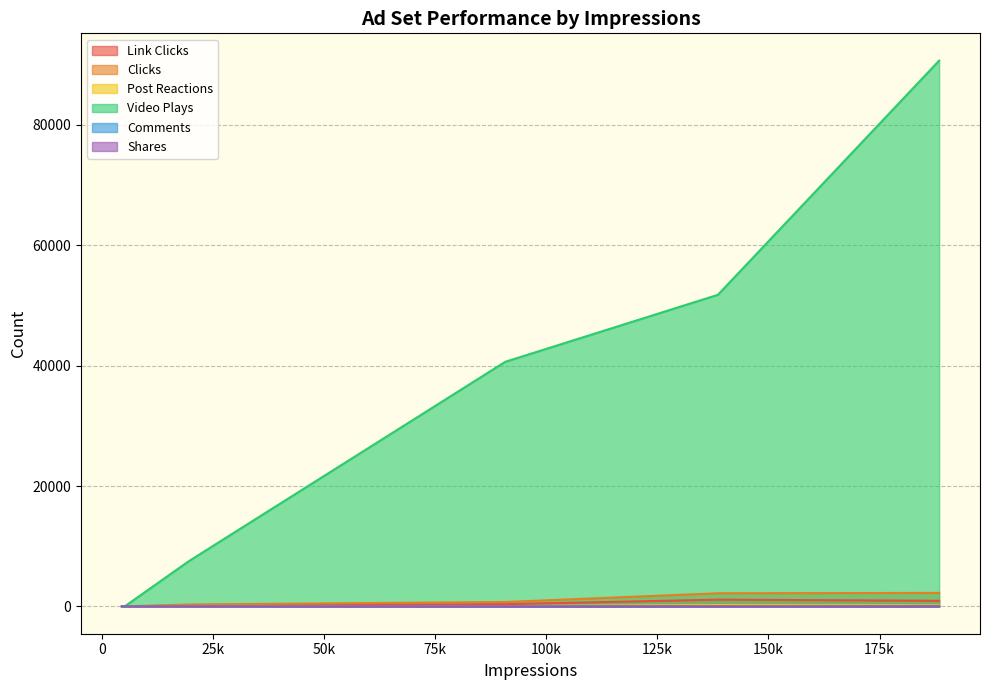

What is the sum of all Post Reactions values?

512